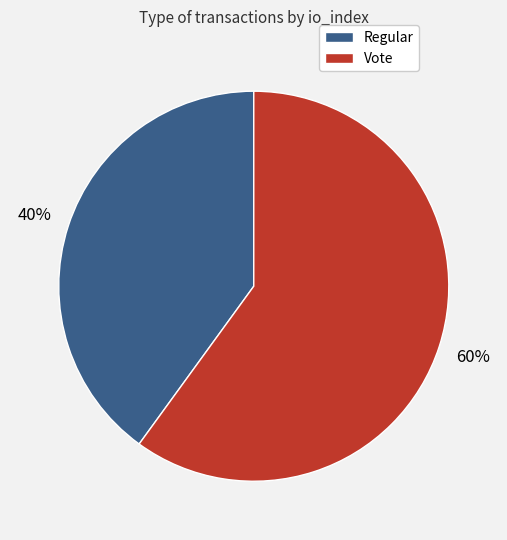

Is it true that Vote is 46% of the pie?

False